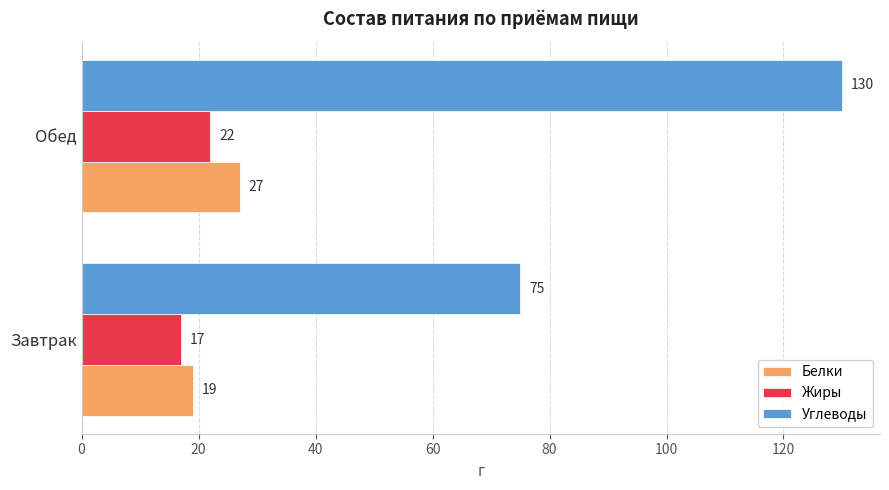

What is the average value of the Белки series?

23